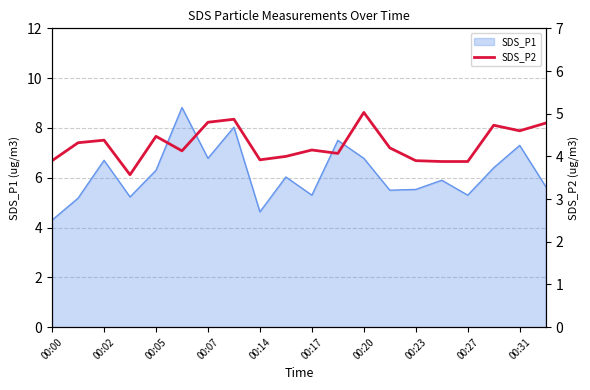

The SDS_P1 series shows 6.0 at 00:00. True or false?

False